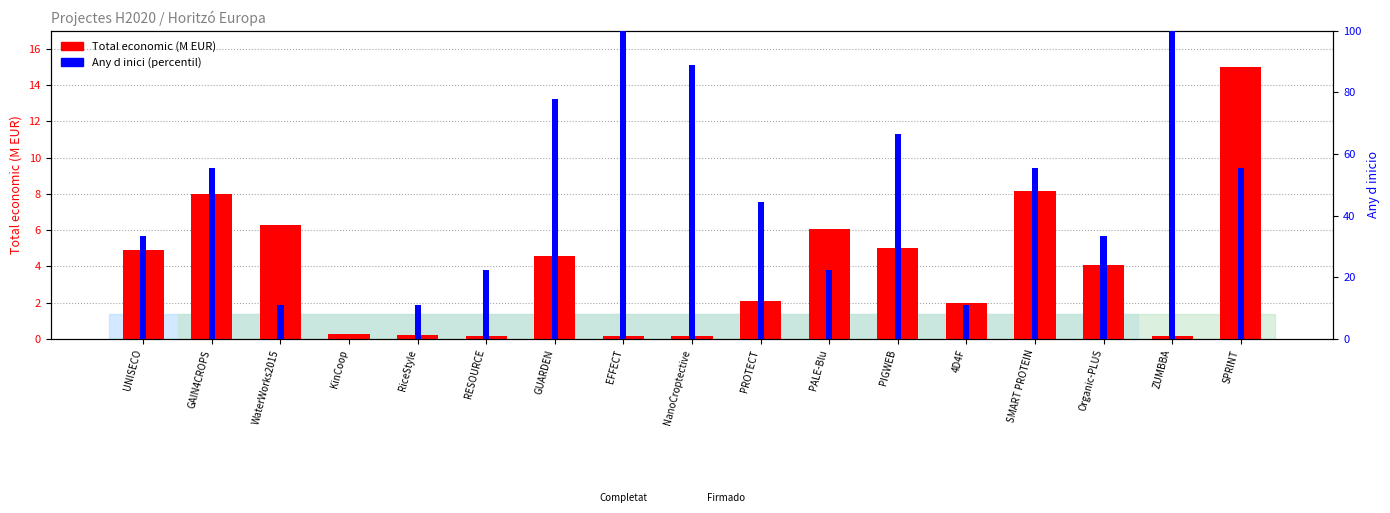

Which series changed the most between PALE-Blu and ZUMBBA?

Any d inici (percentil)